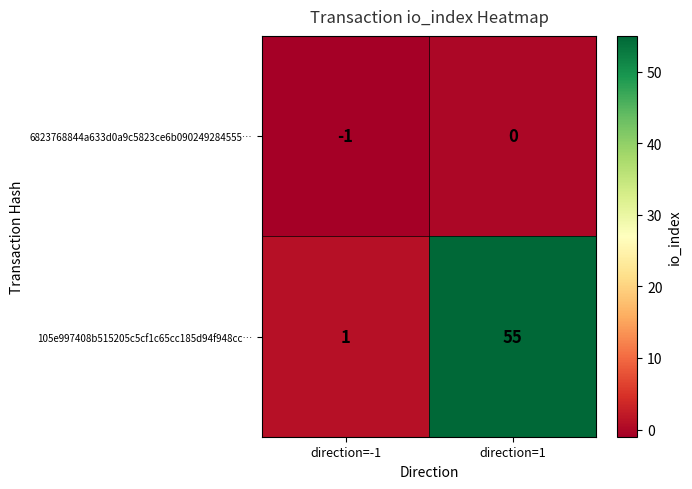

What is the difference between the 105e997408b515205c5cf1c65cc185d94f948cc… values at direction=-1 and direction=1?

54